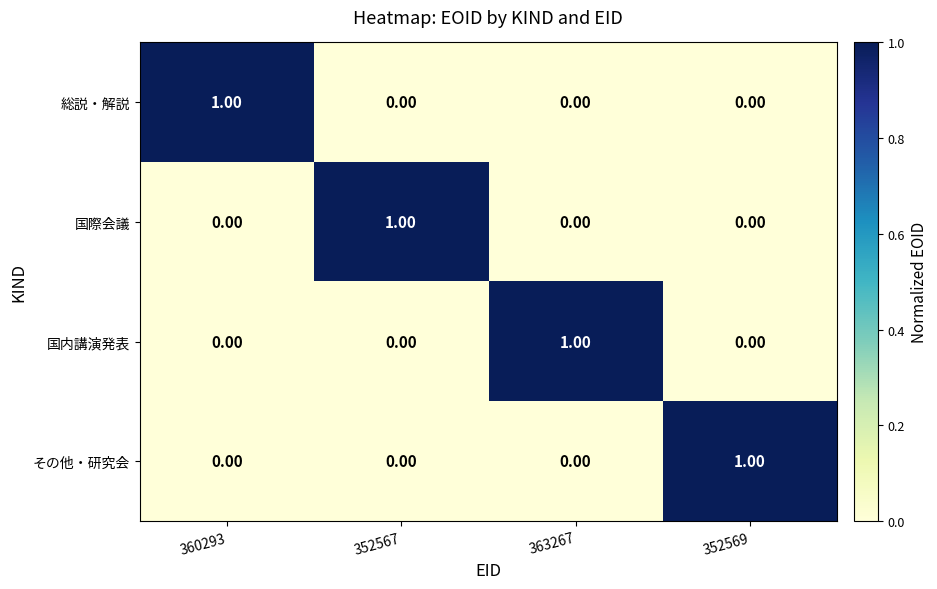

At how many categories does at least one series exceed 0?

4